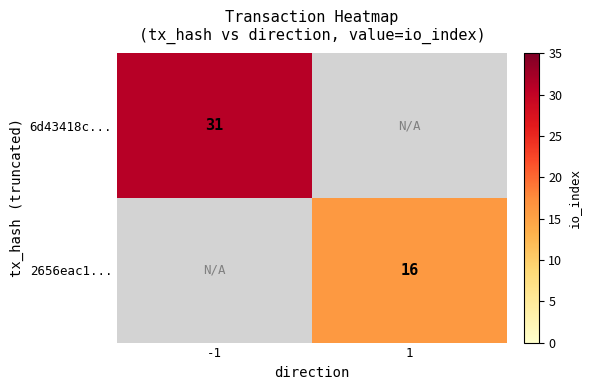

The value of 2656eac1... at 1 is 8. True or false?

False